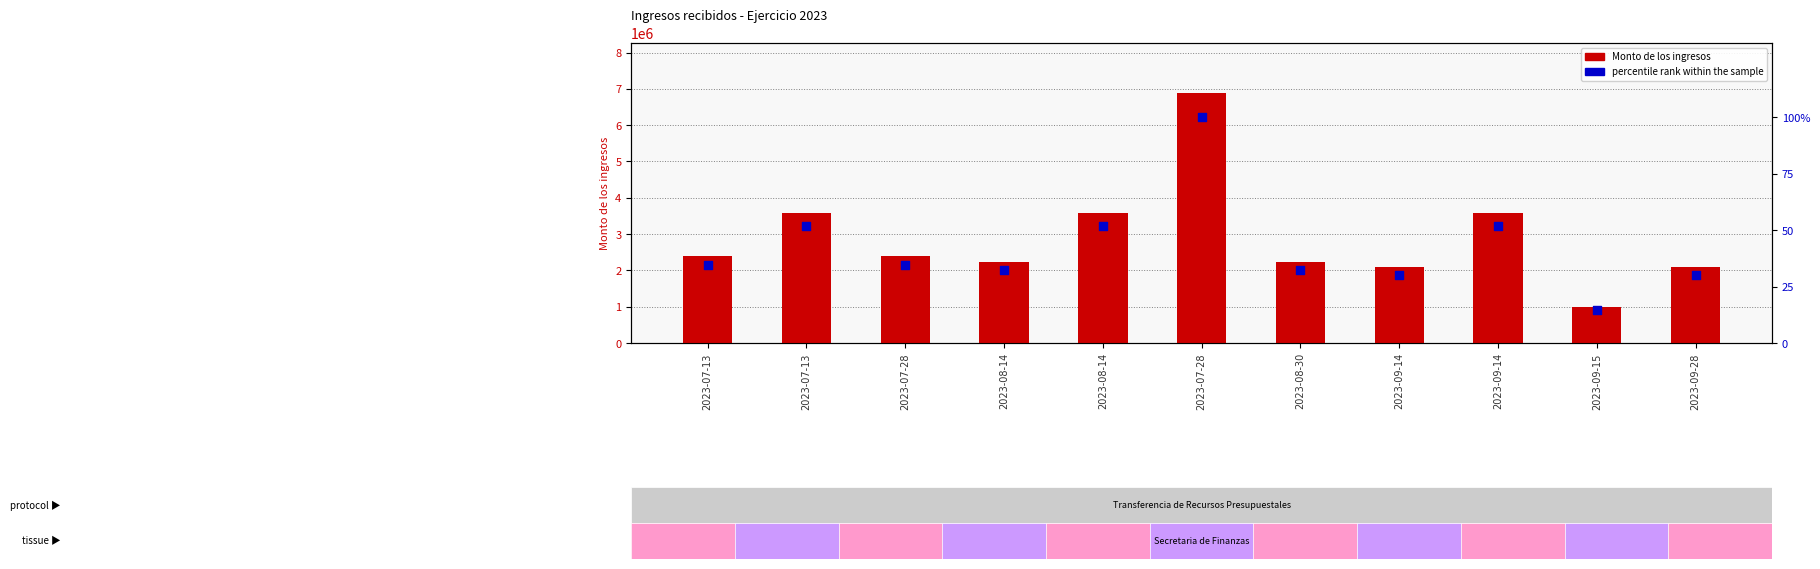

Is the value of Monto de los ingresos at 2023-09-15 greater than the value of percentile rank within the sample at 2023-08-30?

Yes